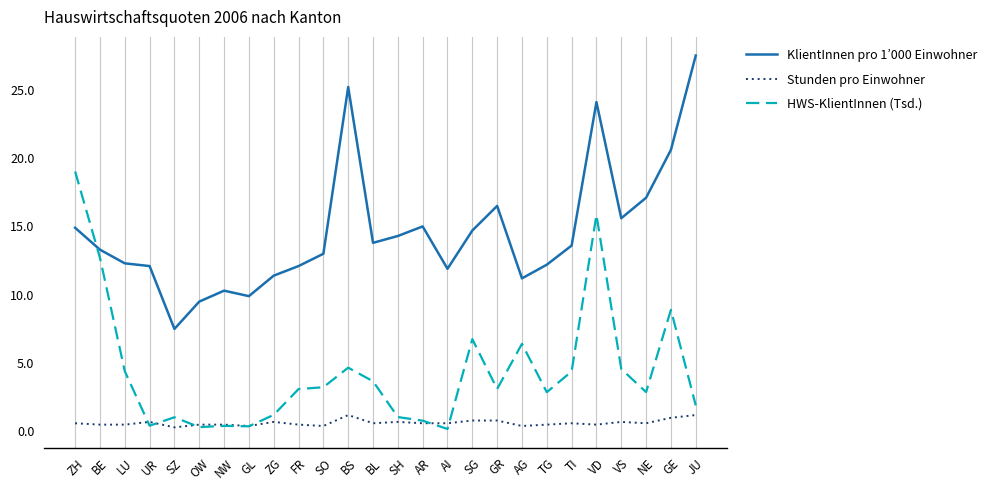

What position from the right is GE?

2